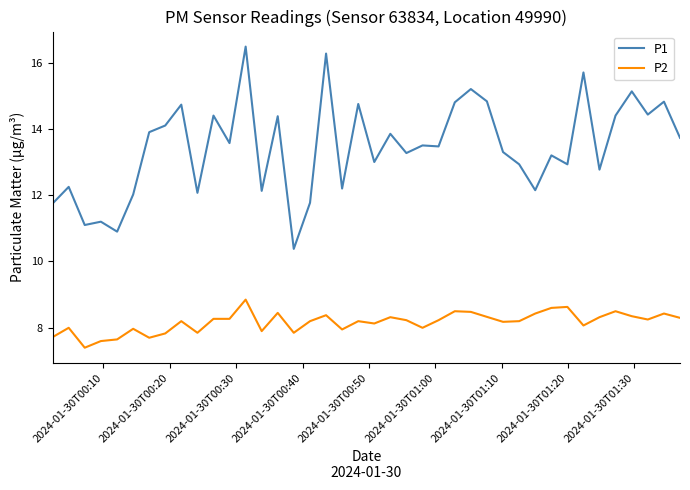

How many distinct data groups are displayed?

2